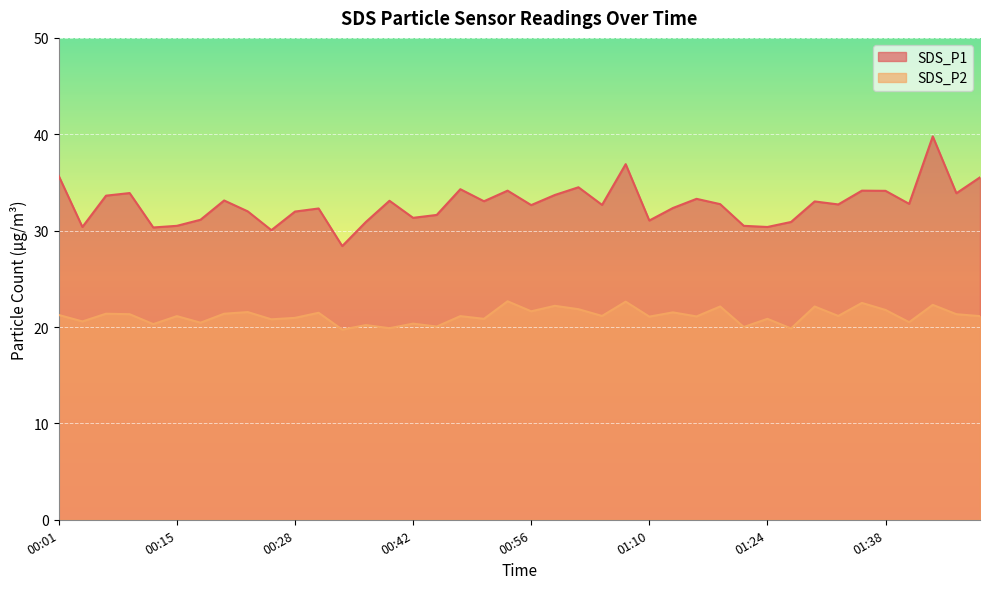

Is the value of SDS_P2 at 00:09 greater than the value of SDS_P1 at 00:15?

No